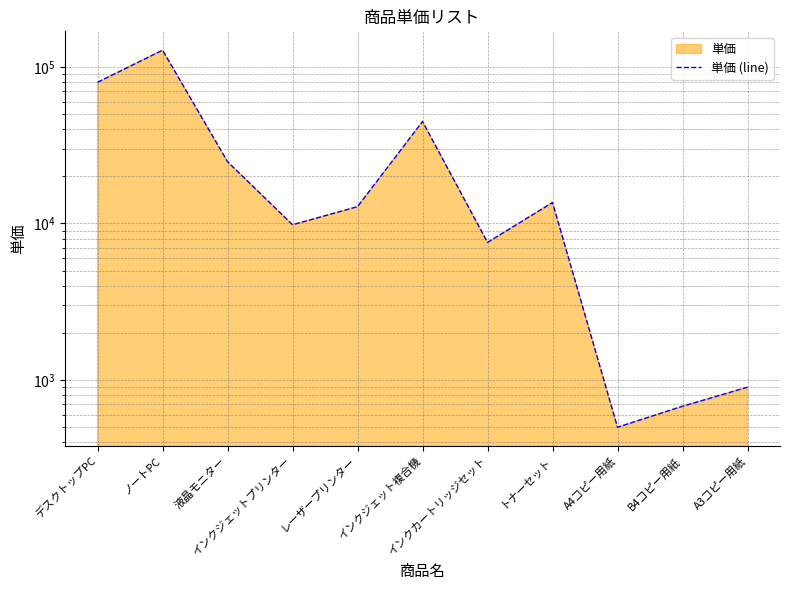

List the labels in order of value, largest first.

ノートPC, デスクトップPC, インクジェット複合機, 液晶モニター, トナーセット, レーザープリンター, インクジェットプリンター, インクカートリッジセット, A3コピー用紙, B4コピー用紙, A4コピー用紙